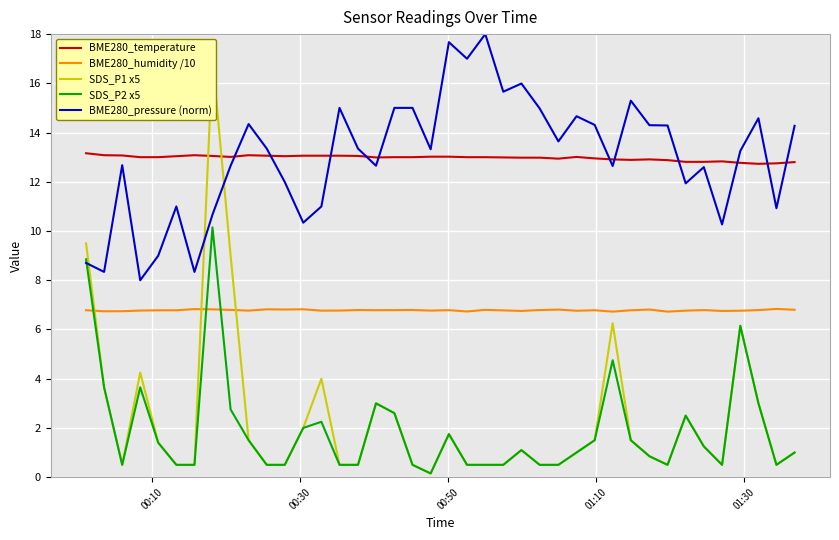

True or false: BME280_temperature and BME280_humidity /10 intersect in this chart.

False